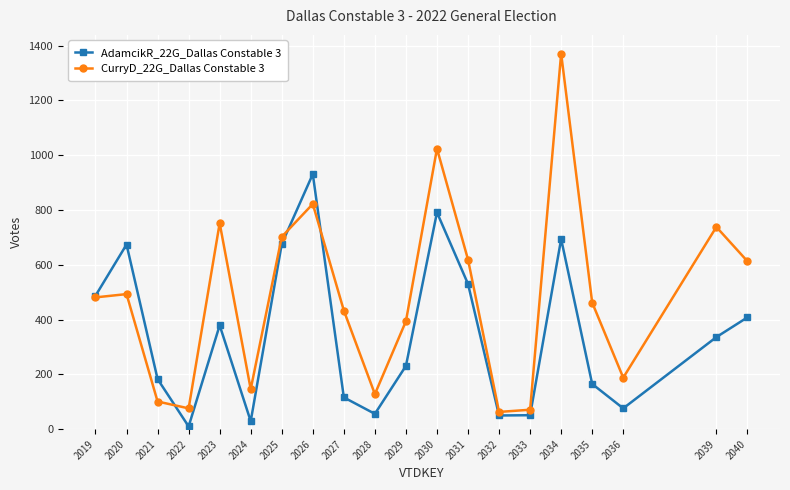

Which series ends up on top after the final intersection of AdamcikR_22G_Dallas Constable 3 and CurryD_22G_Dallas Constable 3?

CurryD_22G_Dallas Constable 3